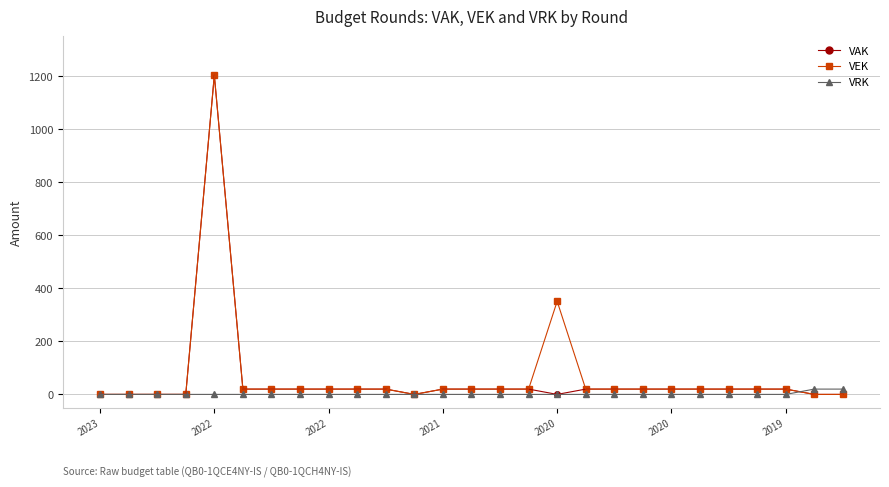

What are all the series names shown in the legend?

VAK, VEK, VRK